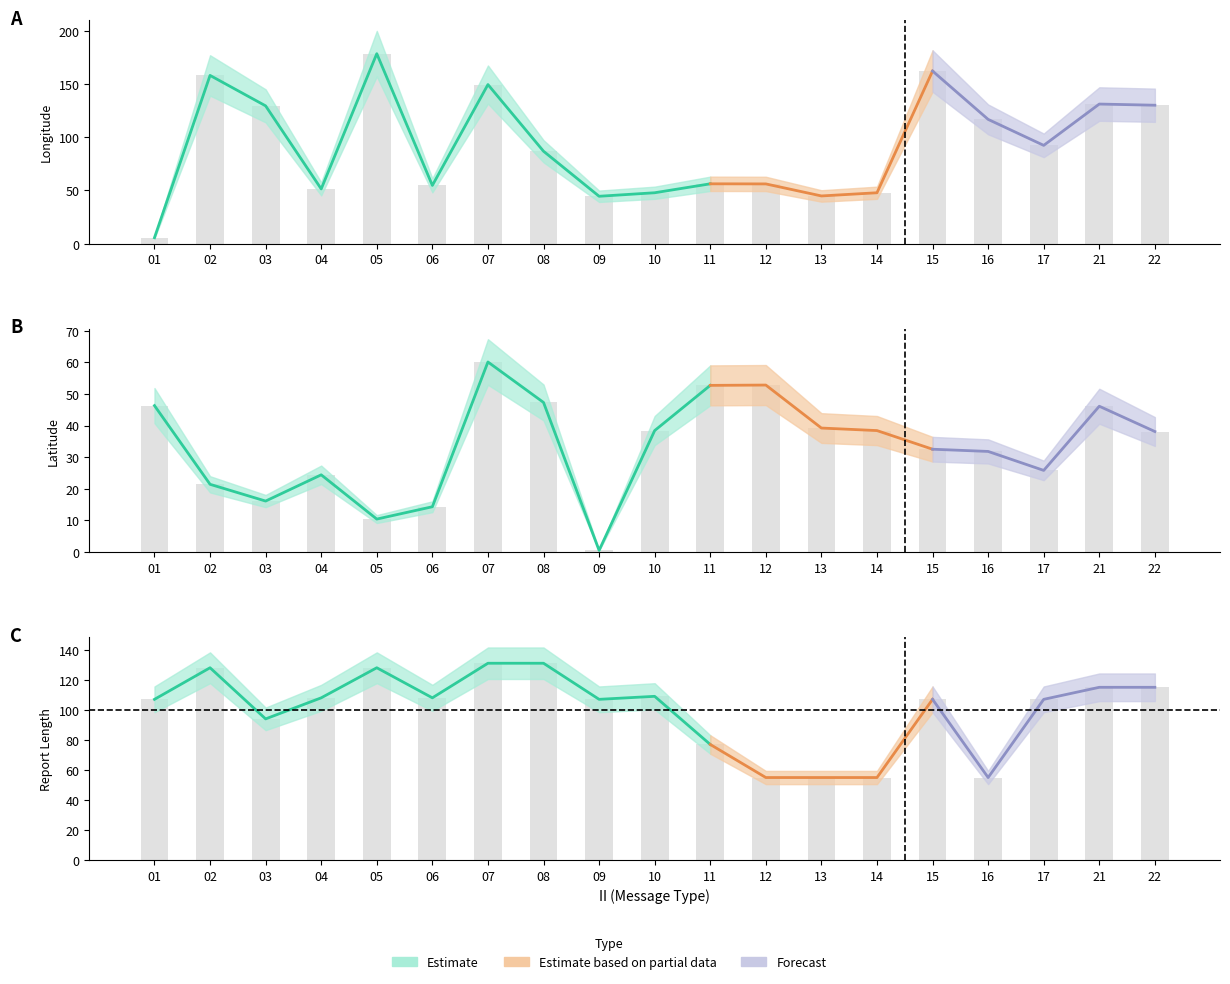

What is the maximum value shown in the chart?

178.4